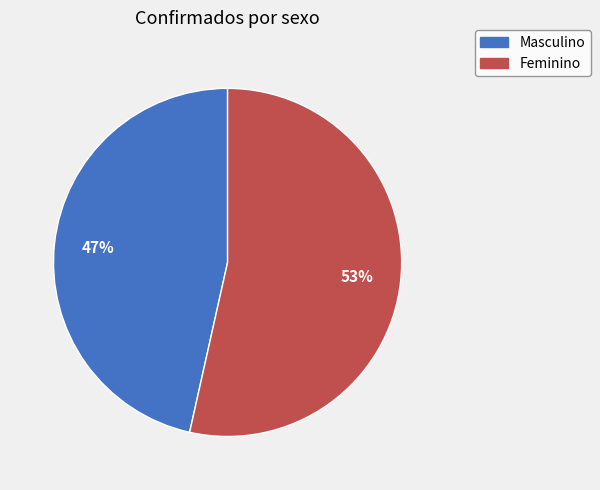

What percentage is the Masculino slice, to the nearest percent?

47%